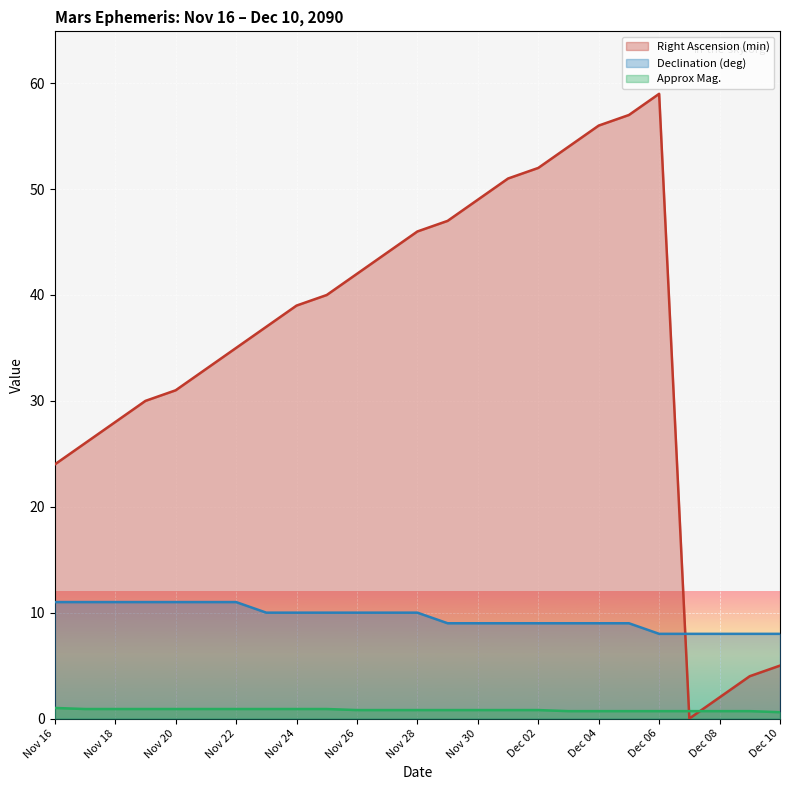

The value of Declination (deg) at Nov 24 is 10.0. True or false?

True